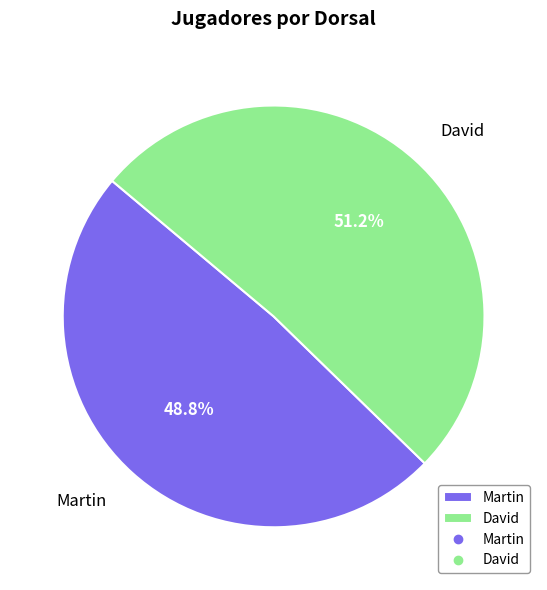

How many slices are in this pie chart?

2